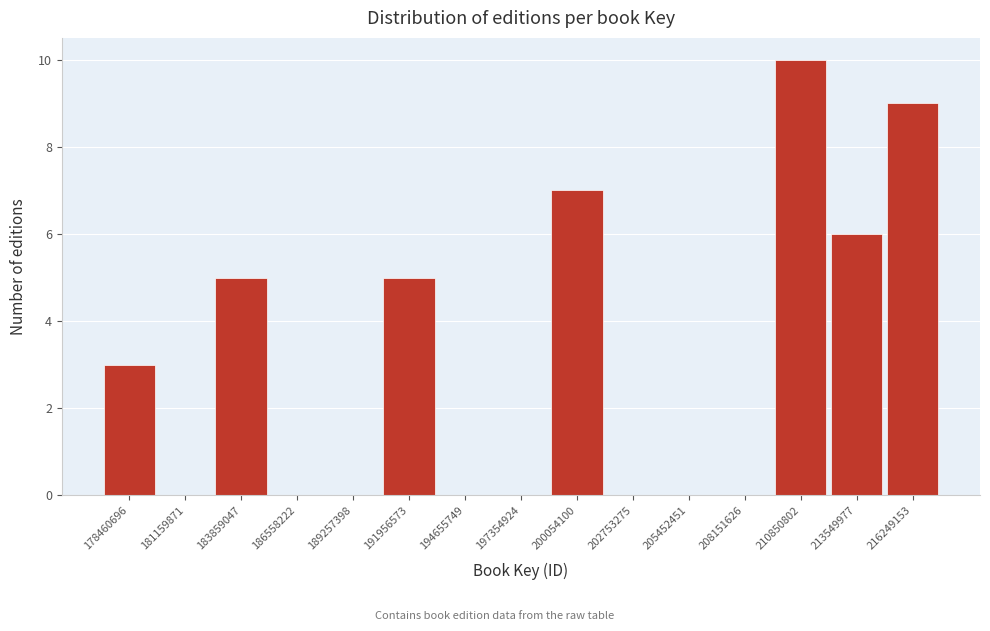

Reading left to right, what are all the values shown in this chart?

178460696=3	181159871=0	183859047=5	186558222=0	189257398=0	191956573=5	194655749=0	197354924=0	200054100=7	202753275=0	205452451=0	208151626=0	210850802=10	213549977=6	216249153=9